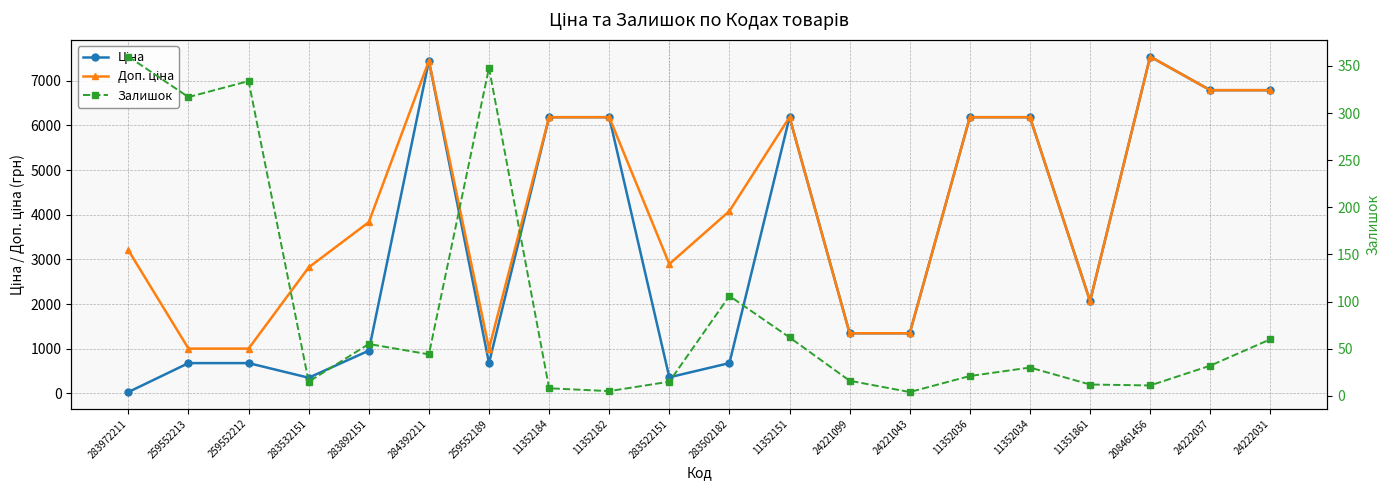

Reading left to right, transcribe all the data shown in this chart.

Ціна: 283972211=32.0	259552213=679.8	259552212=679.8	283532151=352.6	283892151=958.4	284392211=7444.6	259552189=679.8	11352184=6182.6	11352182=6182.6	283522151=362.1	283502182=680.4	11352151=6182.6	24221099=1347.9	24221043=1347.9	11352036=6182.6	11352034=6182.6	11351861=2066.2	208461456=7539.3	24222037=6787.1	24222031=6787.1
Доп. ціна: 283972211=3205.0	259552213=1004.1	259552212=1004.1	283532151=2821.2	283892151=3833.8	284392211=7444.6	259552189=1004.1	11352184=6182.6	11352182=6182.6	283522151=2896.6	283502182=4082.3	11352151=6182.6	24221099=1348.0	24221043=1348.0	11352036=6182.6	11352034=6182.6	11351861=2066.0	208461456=7539.3	24222037=6787.1	24222031=6787.1
Залишок: 283972211=360.0	259552213=317.0	259552212=334.0	283532151=15.0	283892151=55.0	284392211=44.0	259552189=348.0	11352184=8.0	11352182=5.0	283522151=15.0	283502182=106.0	11352151=62.0	24221099=16.0	24221043=4.0	11352036=21.0	11352034=30.0	11351861=12.0	208461456=11.0	24222037=32.0	24222031=60.0